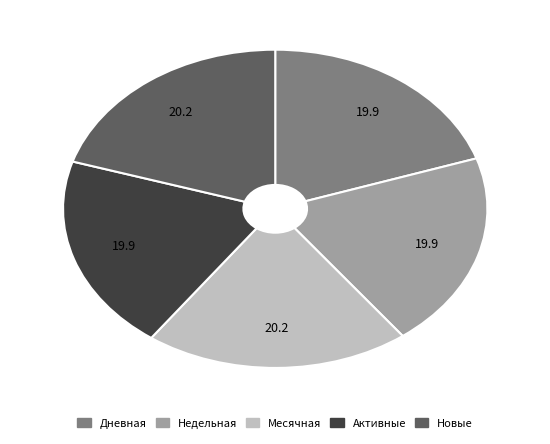

Count the number of slices in the pie.

5